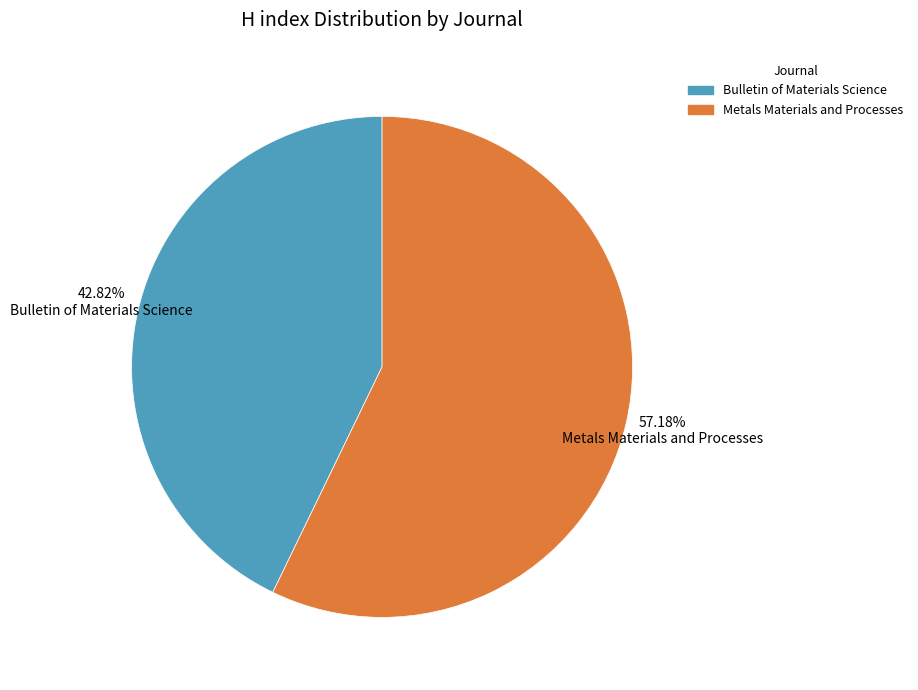

Is there a majority slice in this chart?

Yes